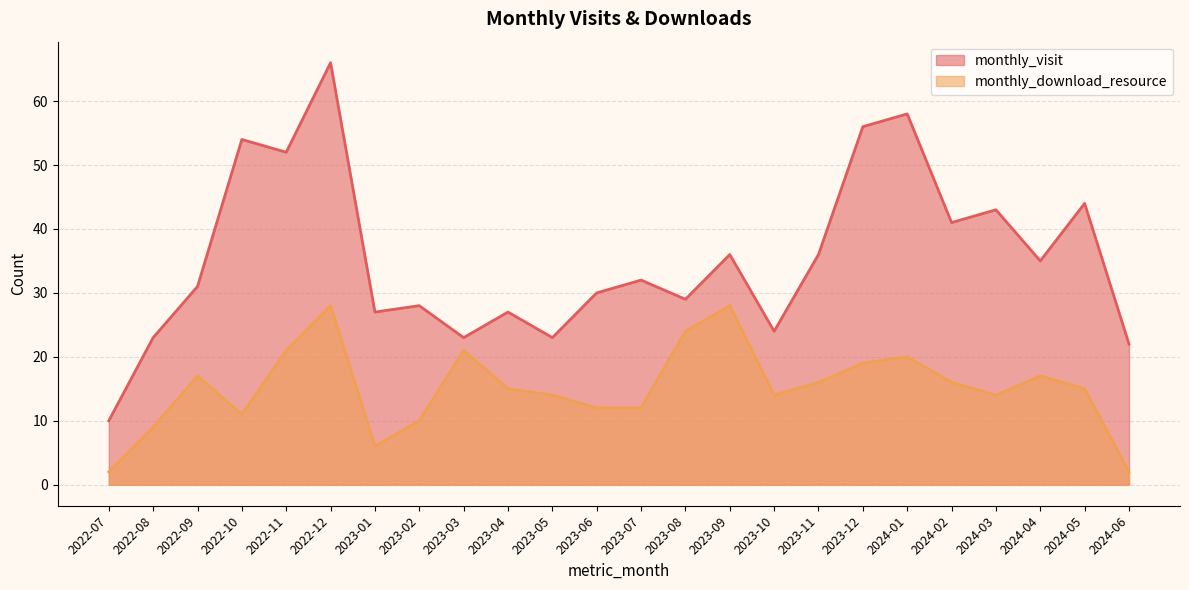

What is the smallest value displayed?

2